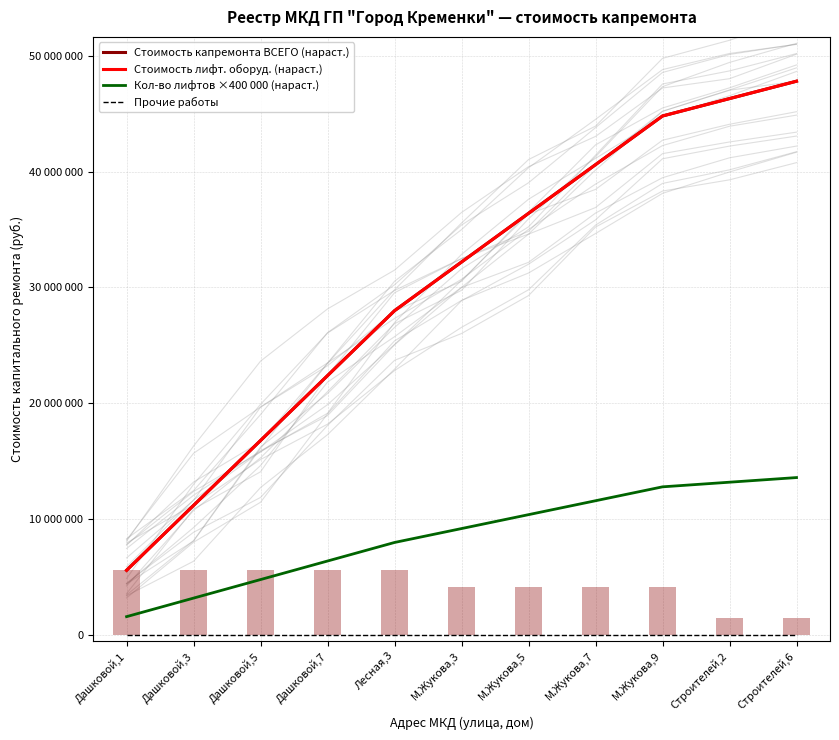

What is the difference between the highest and lowest values at М.Жукова,9?

44800000